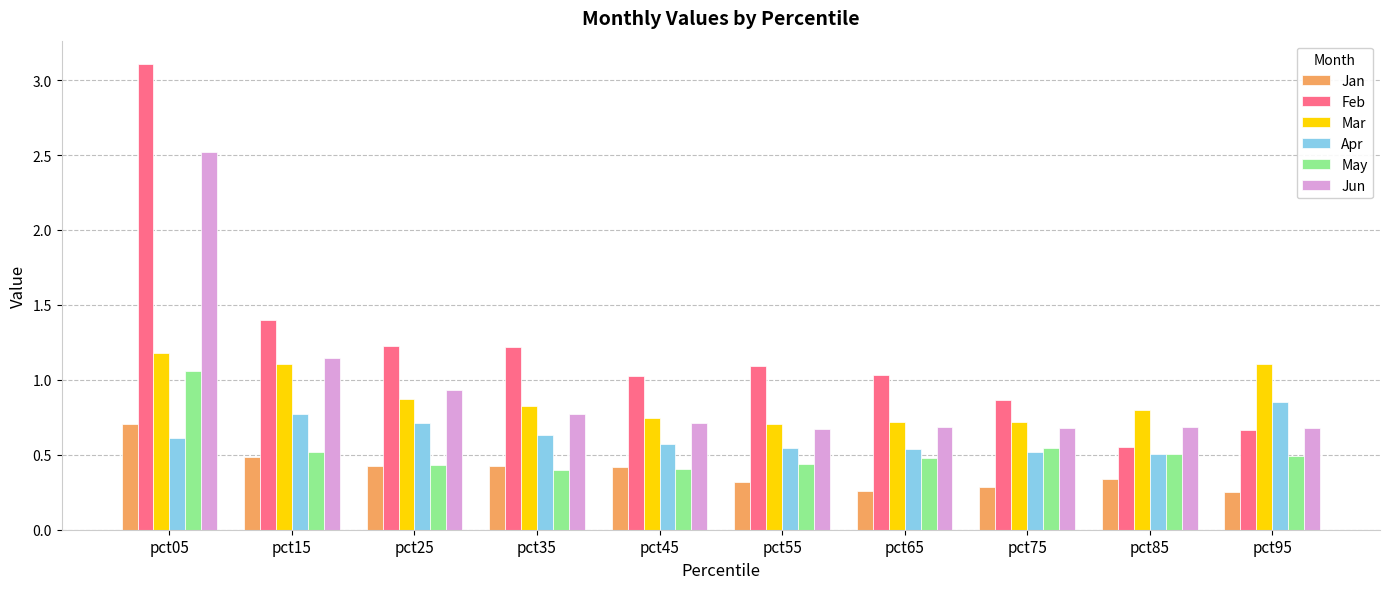

Between pct15 and pct35, which series saw the biggest shift?

Jun